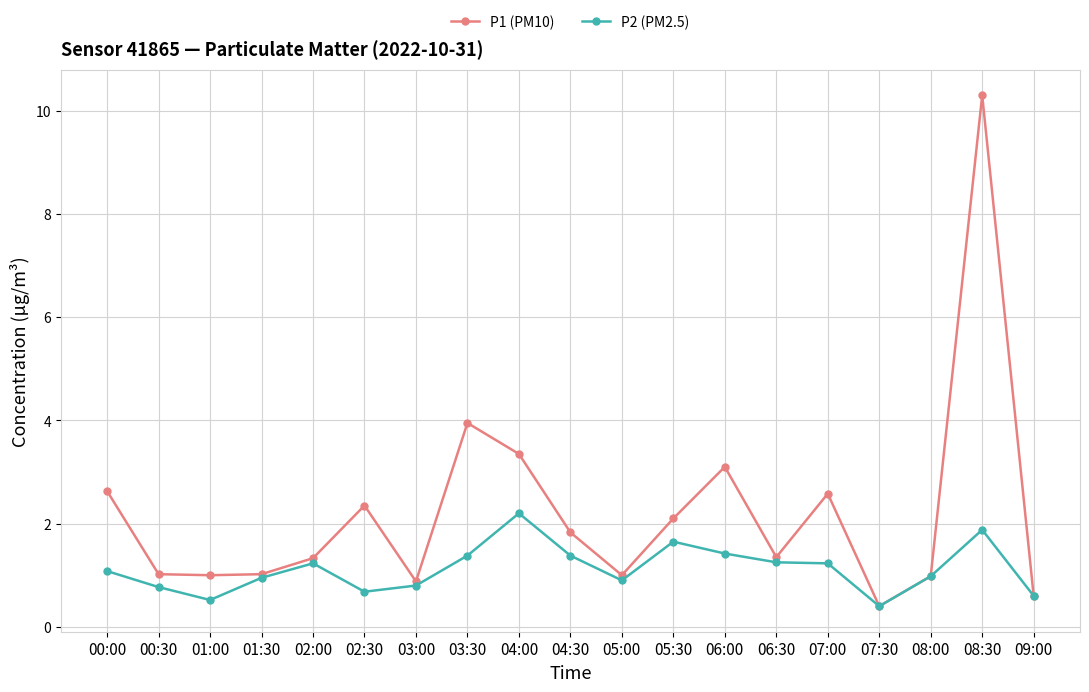

List the series in order of their peak value, highest first.

P1 (PM10), P2 (PM2.5)